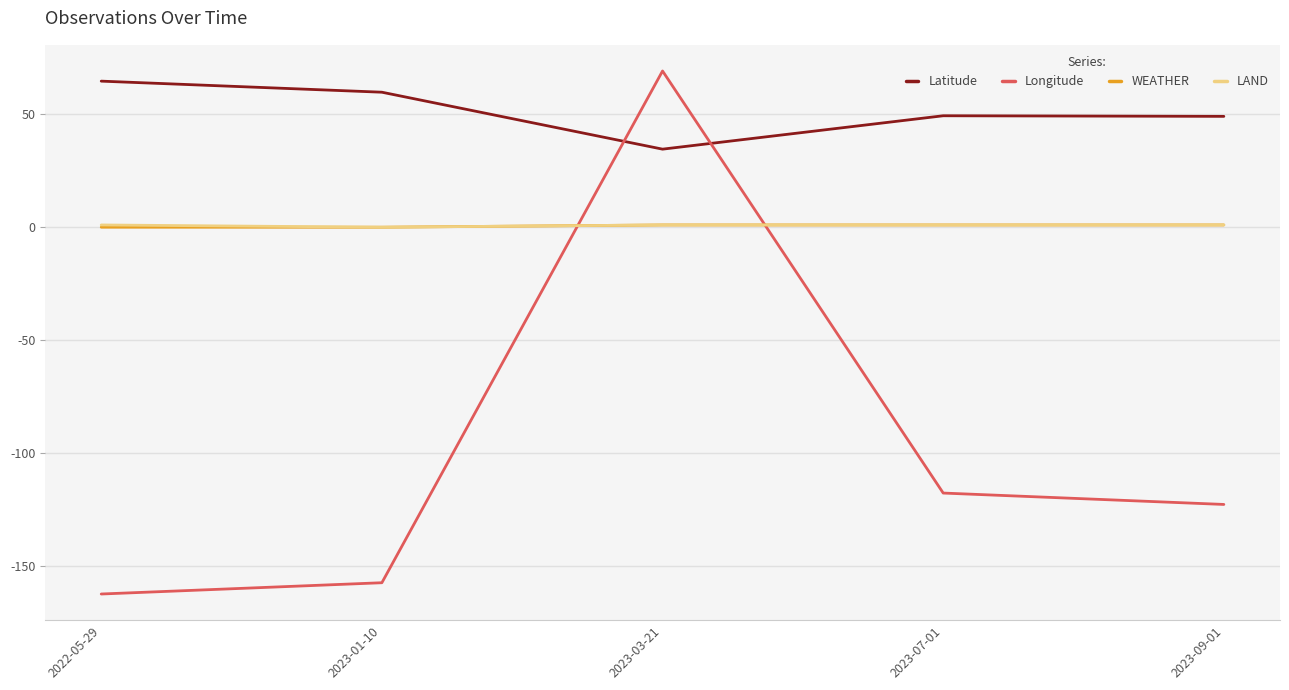

Is this an area chart (filled region under the line)?

No